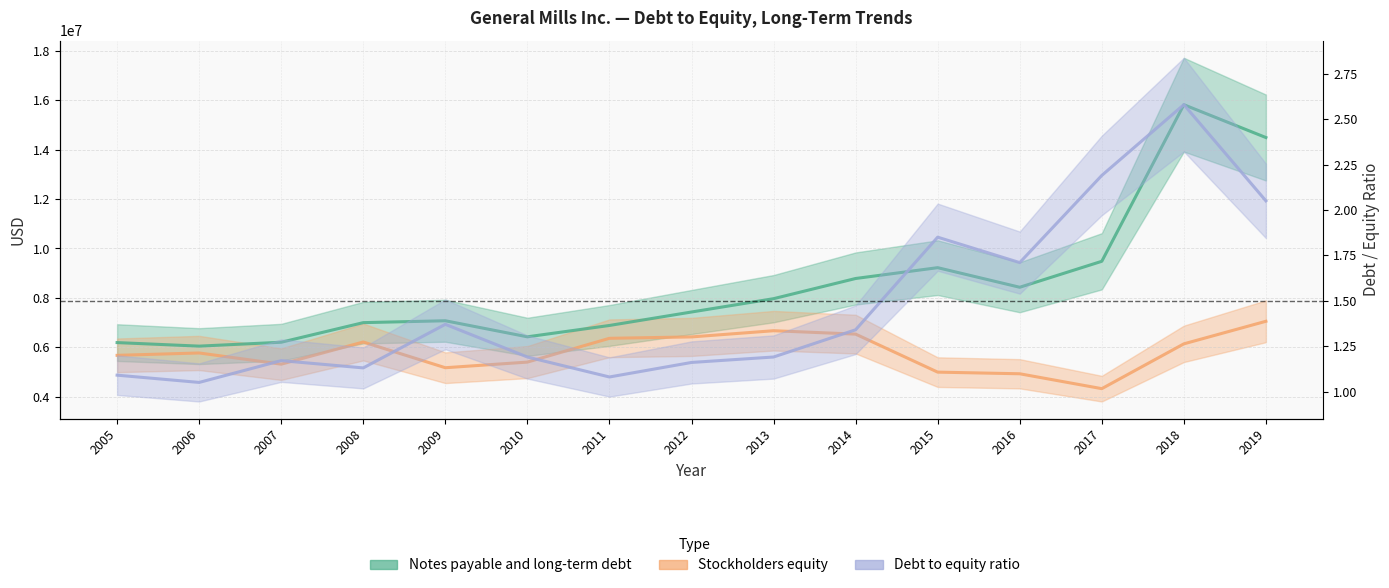

The Notes payable and long-term debt series shows 10253998.3 at 2012. True or false?

False